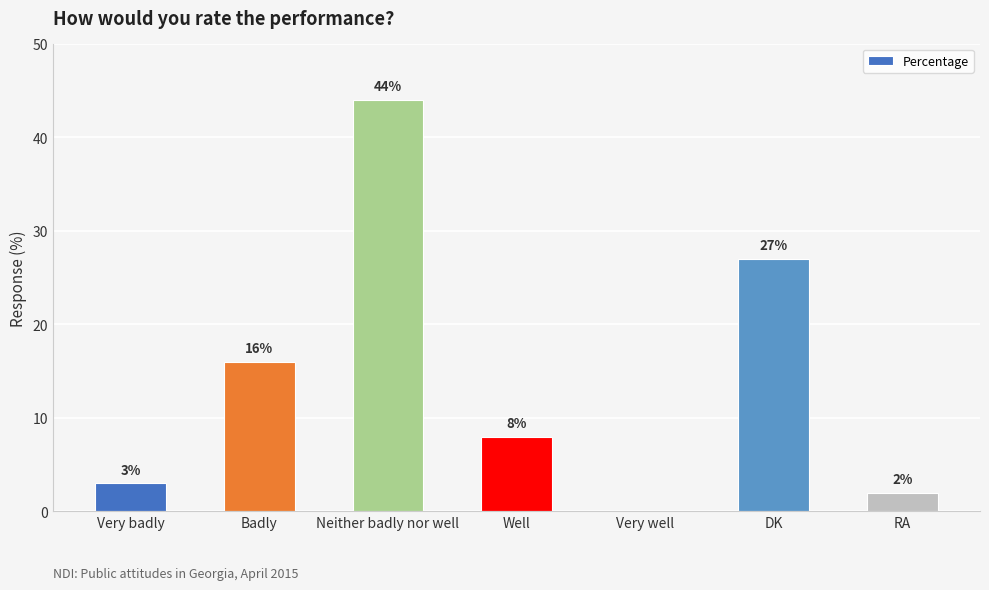

Where is the data nearest to the value 22?

DK